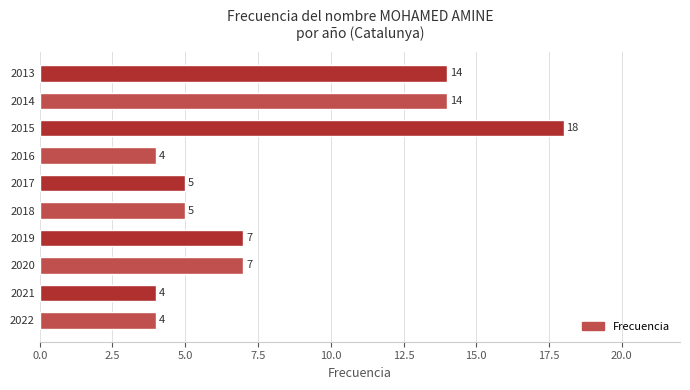

What is the average value?

8